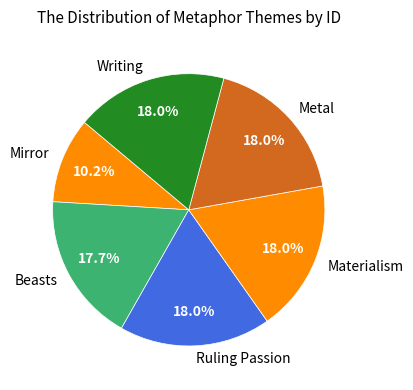

True or false: Mirror accounts for 22% of the total.

False